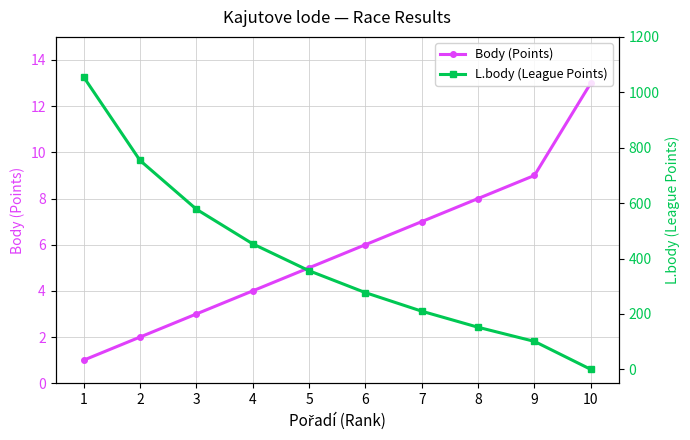

How many intersections are there between Body (Points) and L.body (League Points)?

1